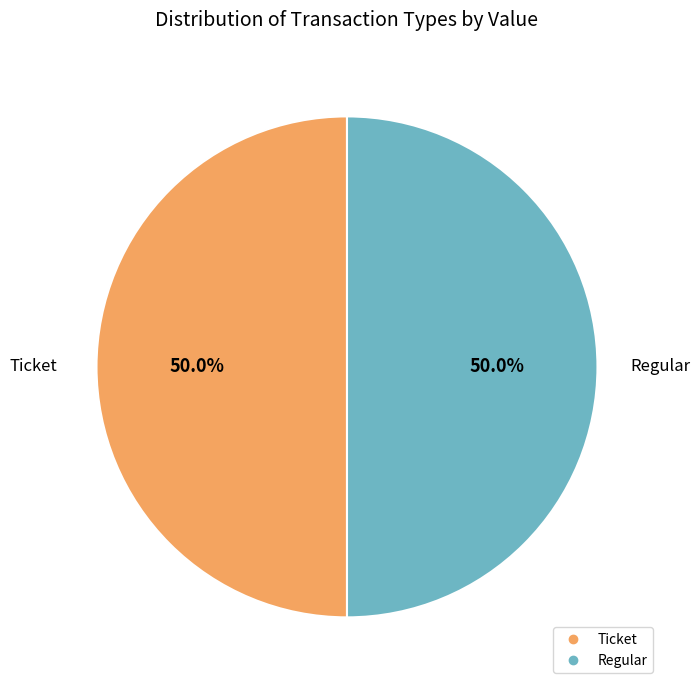

What is the ratio of the value at Ticket to the value at Regular?

1.0